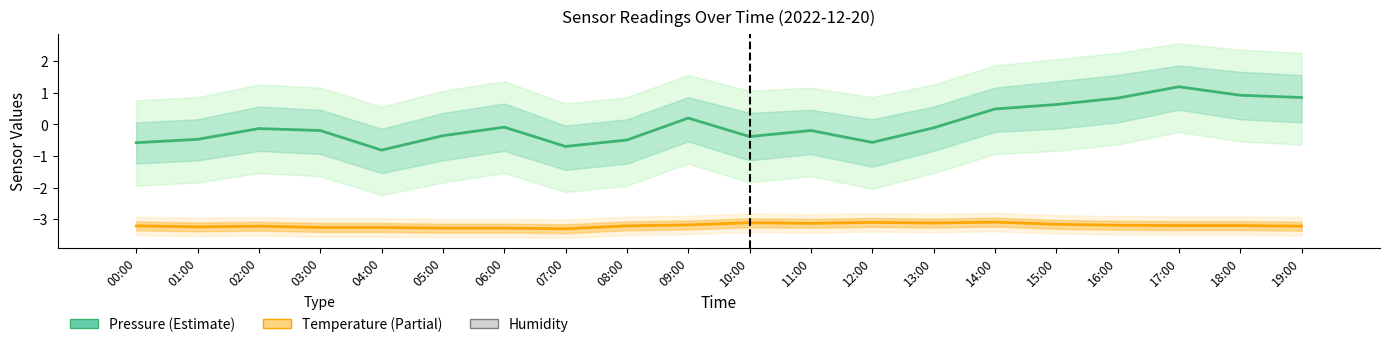

Where is Pressure (normalized) nearest to the value 0?

06:00